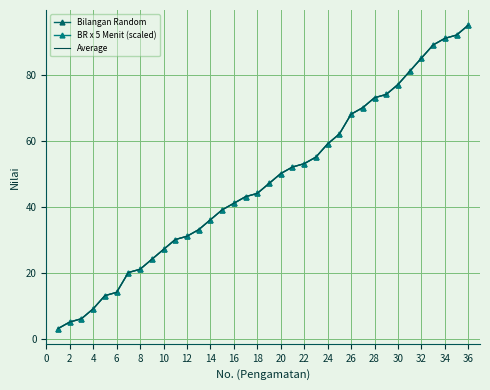

What is the difference between the maximum and minimum values in the BR x 5 Menit (scaled) series?

92.0